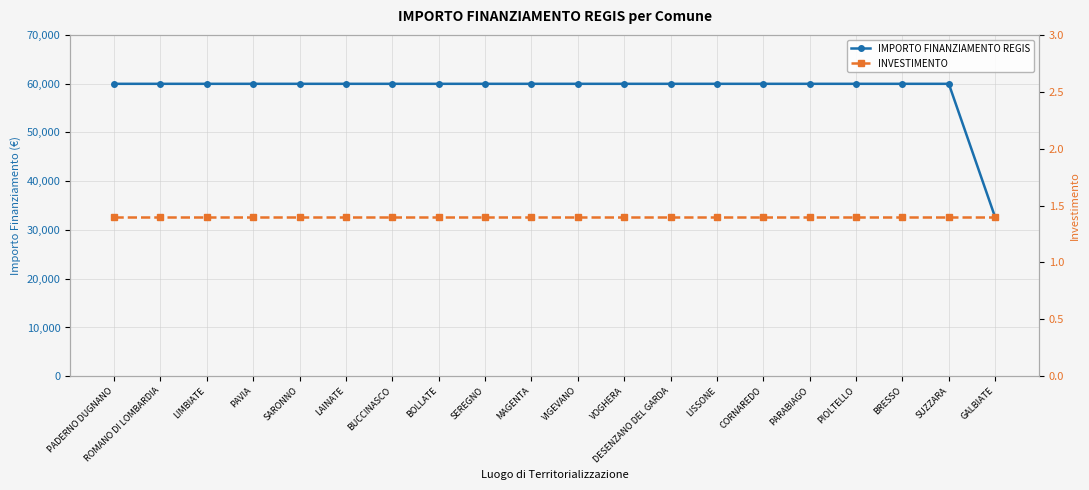

Which category has the lowest value across all series?

PADERNO DUGNANO